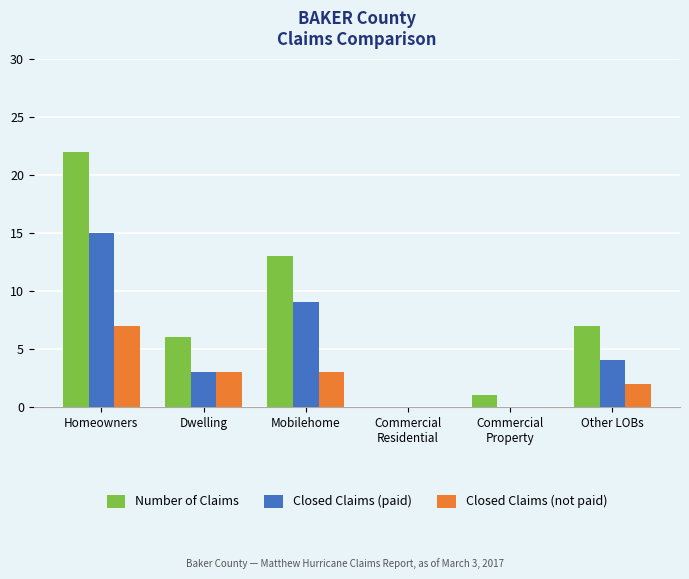

What are all the series names shown in the legend?

Number of Claims, Closed Claims (paid), Closed Claims (not paid)